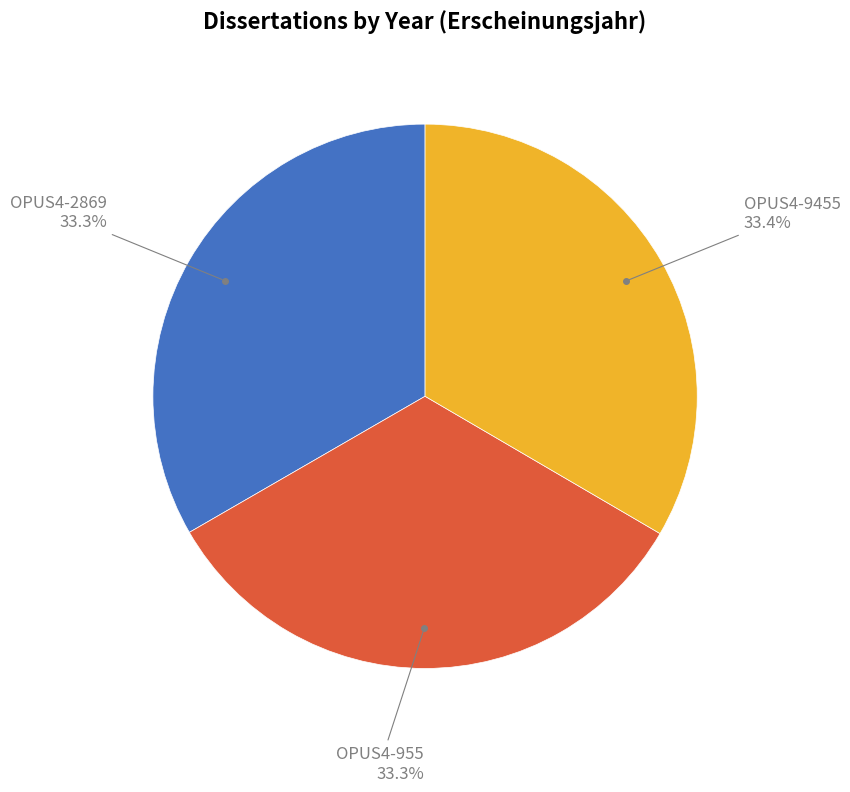

How many slices are in this pie chart?

3